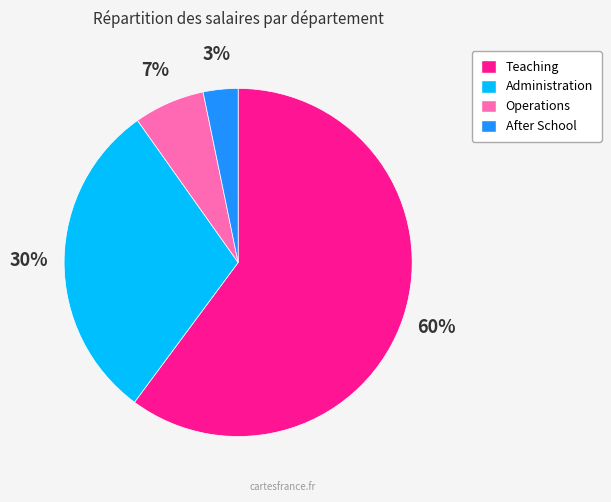

To the nearest percent, what is the average slice percentage?

25%